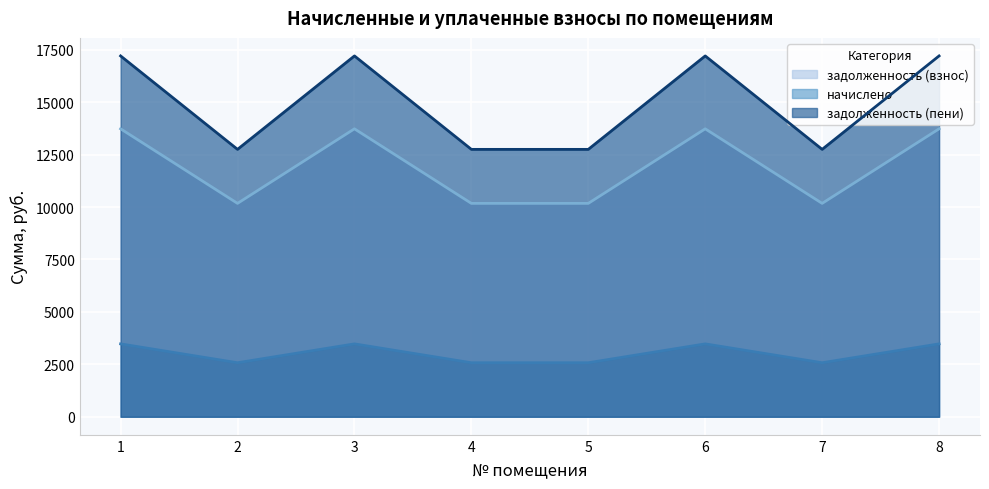

The задолженность (взнос) series shows 908.1 at 3. True or false?

False